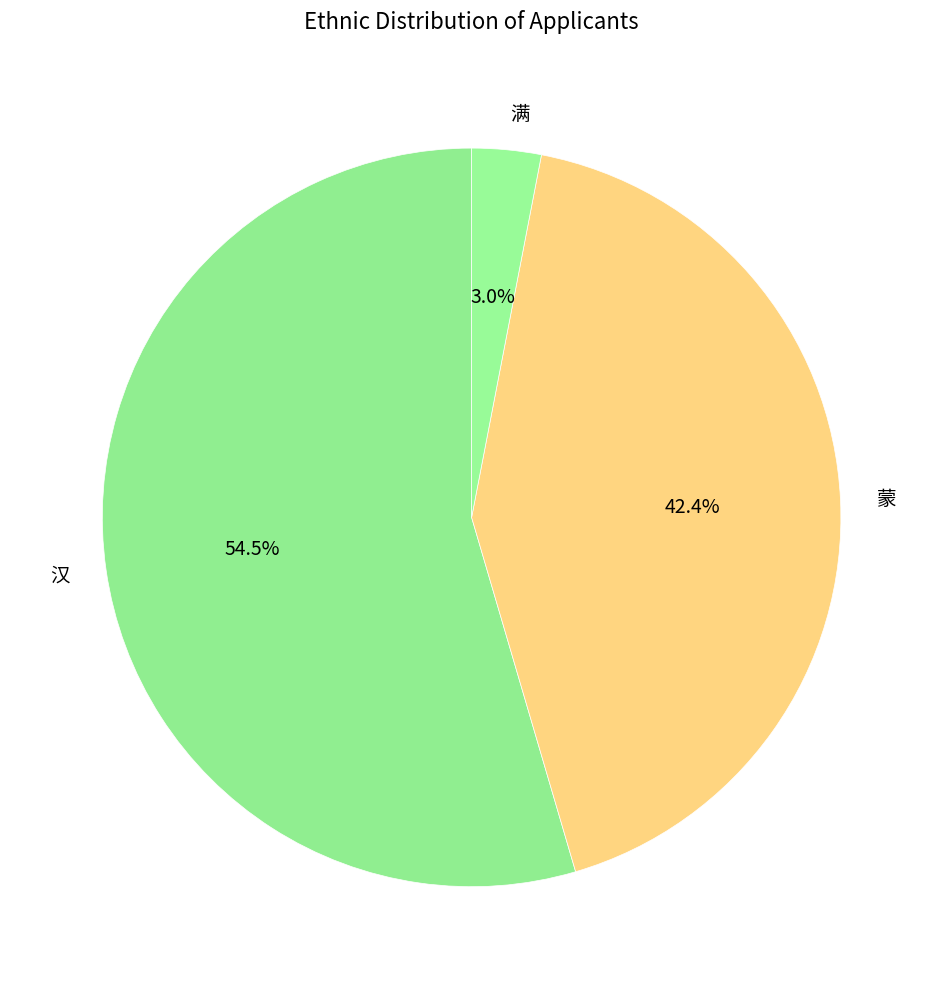

Which slice represents more than half of the pie?

汉